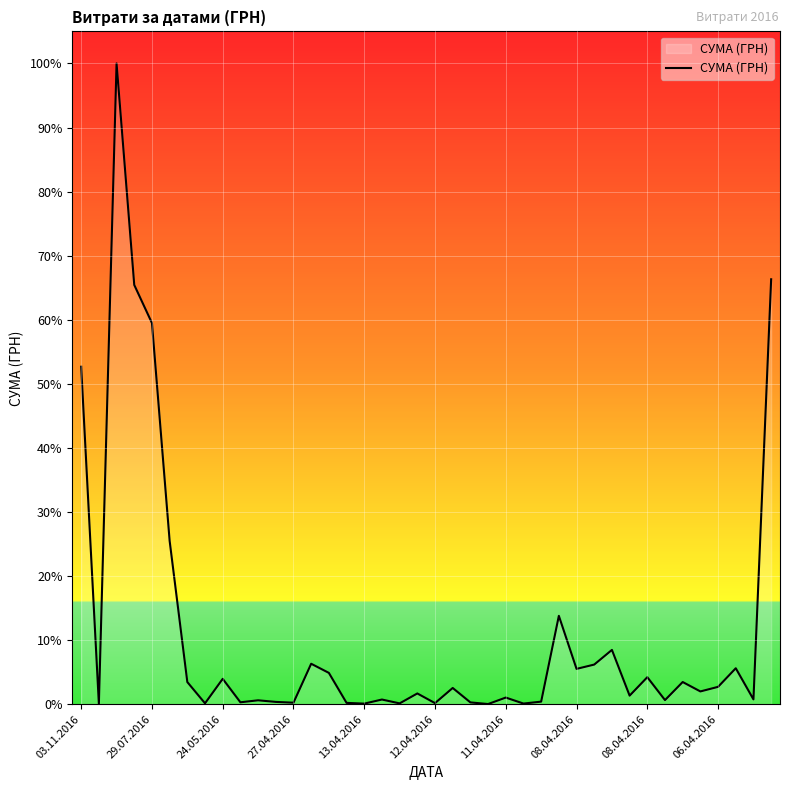

Reading left to right, extract all data points from this chart.

65790.6	84.5	124904.8	81726.8	74303.1	31844.2	4320.0	176.0	4950.0	378.0	764.1	452.8	297.0	7889.8	6109.0	264.6	115.7	915.0	163.8	2100.0	213.6	3169.4	355.0	37.4	1298.3	129.6	504.5	17230.2	6889.2	7730.8	10587.5	1675.1	5270.0	805.0	4328.6	2493.3	3387.1	7013.1	942.8	82834.0